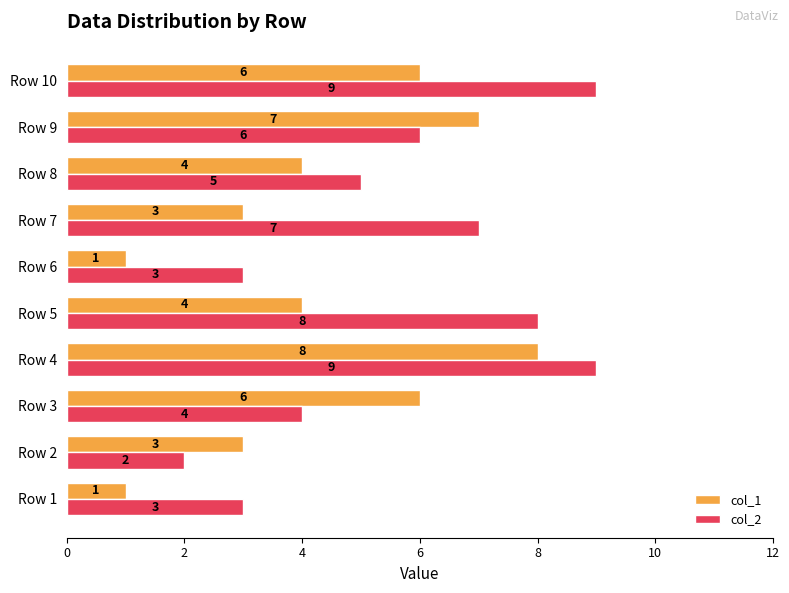

What is the total value across all series at Row 8?

9